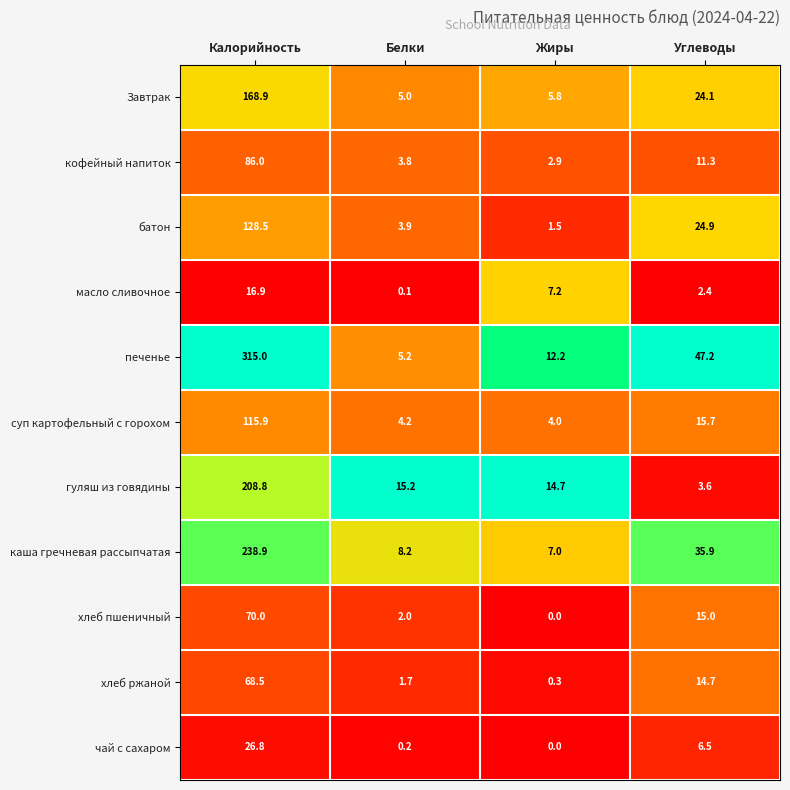

What is the difference between the батон values at Углеводы and Жиры?

23.4